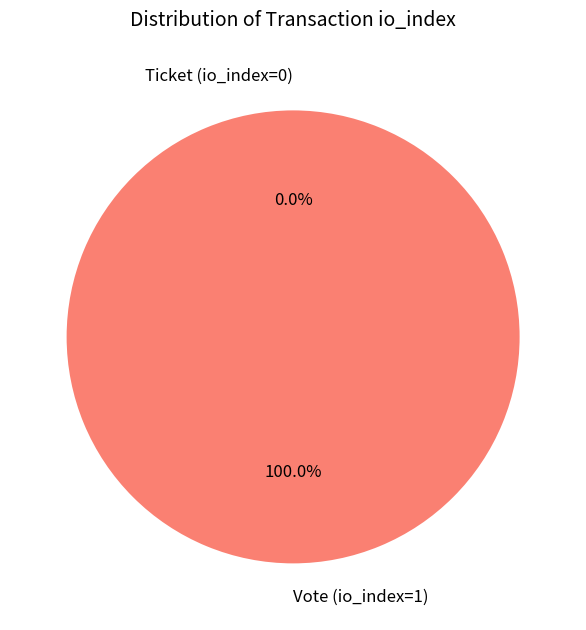

Which slice represents more than half of the pie?

Vote (io_index=1)